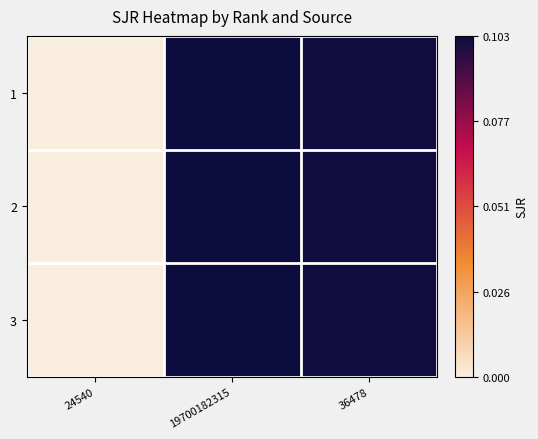

What is the total value across all series at 19700182315?

0.3